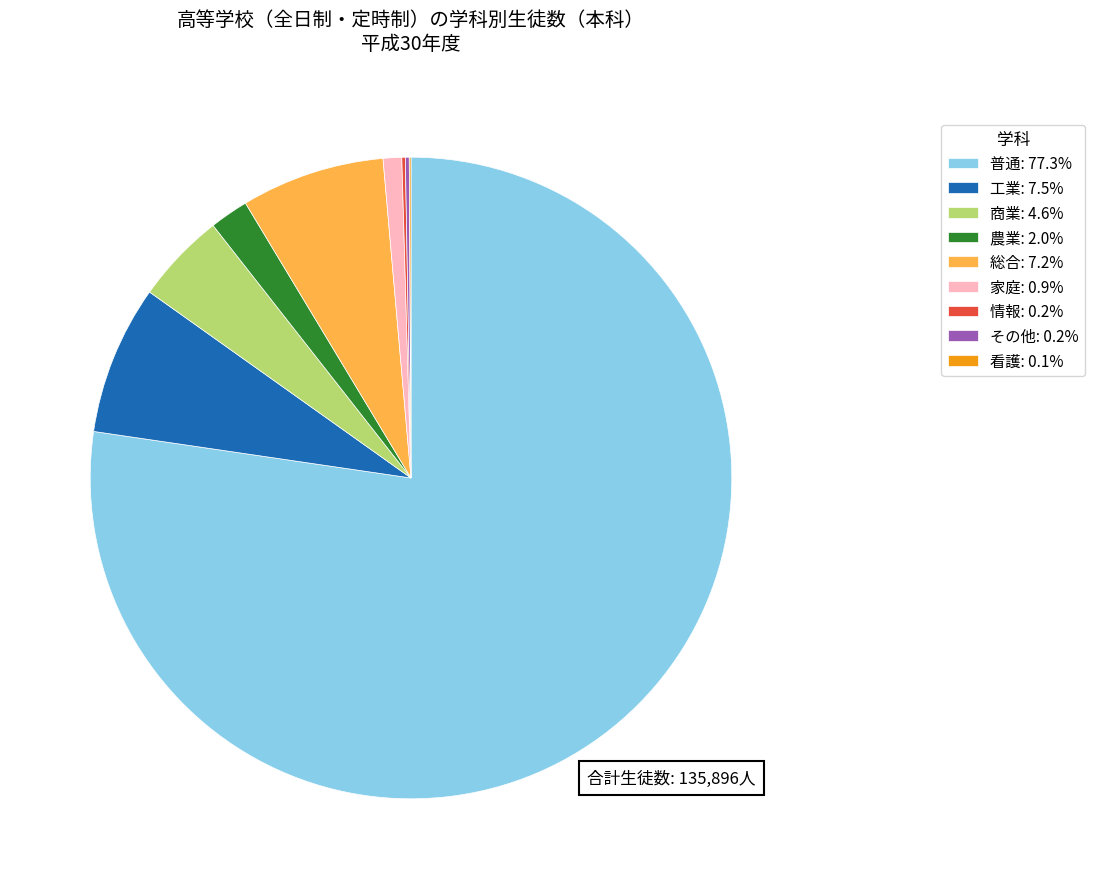

What is the ratio of the value at 総合: 7.2% to the value at 家庭: 0.9%?

7.7